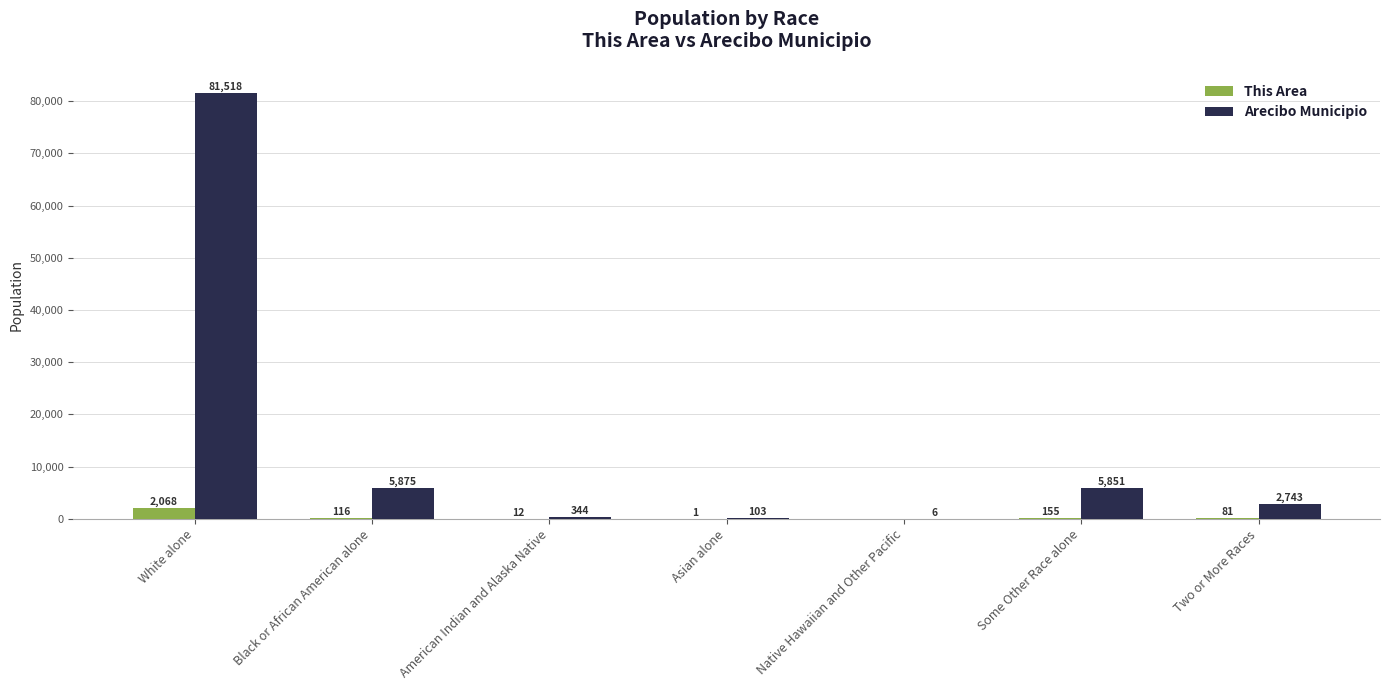

Which series has the largest total across all categories?

Arecibo Municipio